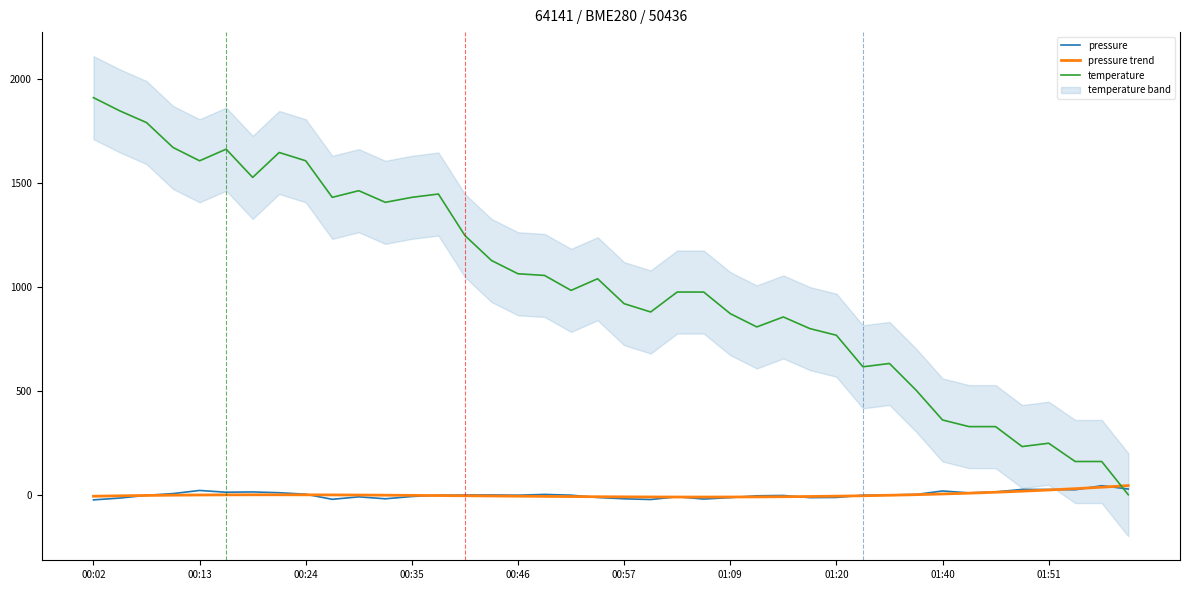

What is the highest value of the temperature series?

1912.0